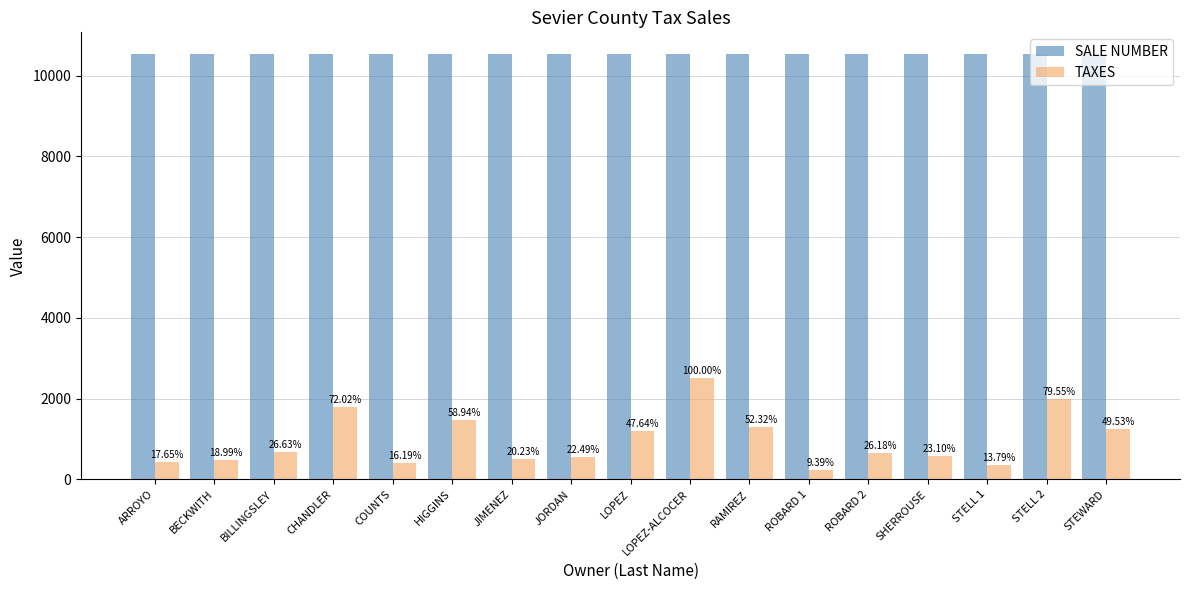

Where is SALE NUMBER nearest to the value 10534?

JORDAN